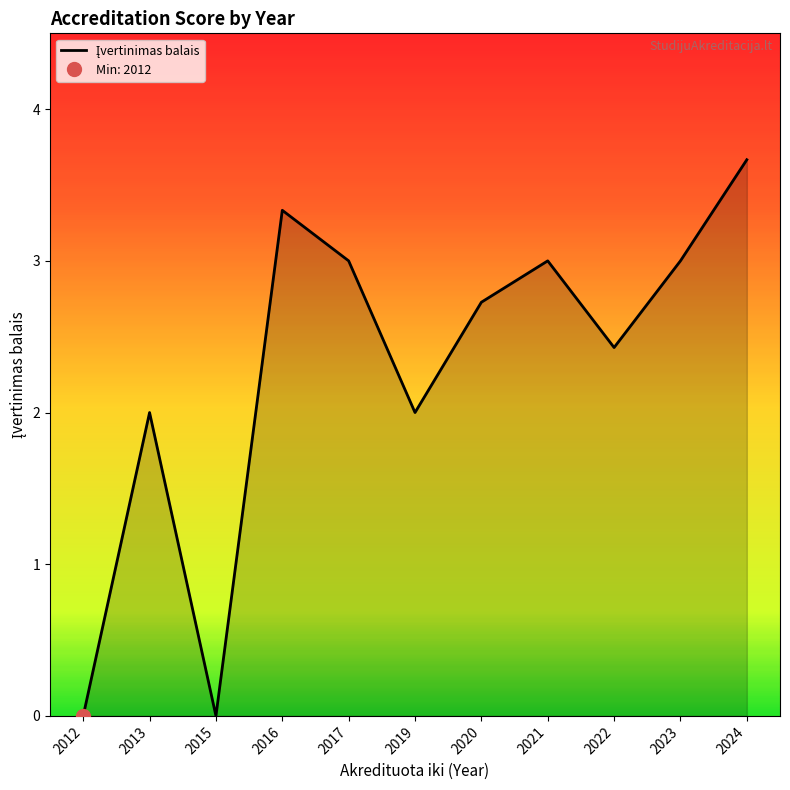

How many interior local valleys (lower than both neighbors) does the data have?

3